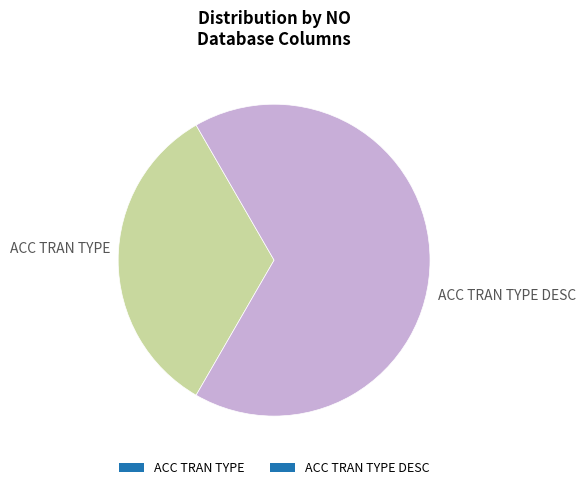

Which category has the smallest portion of the pie?

ACC TRAN TYPE